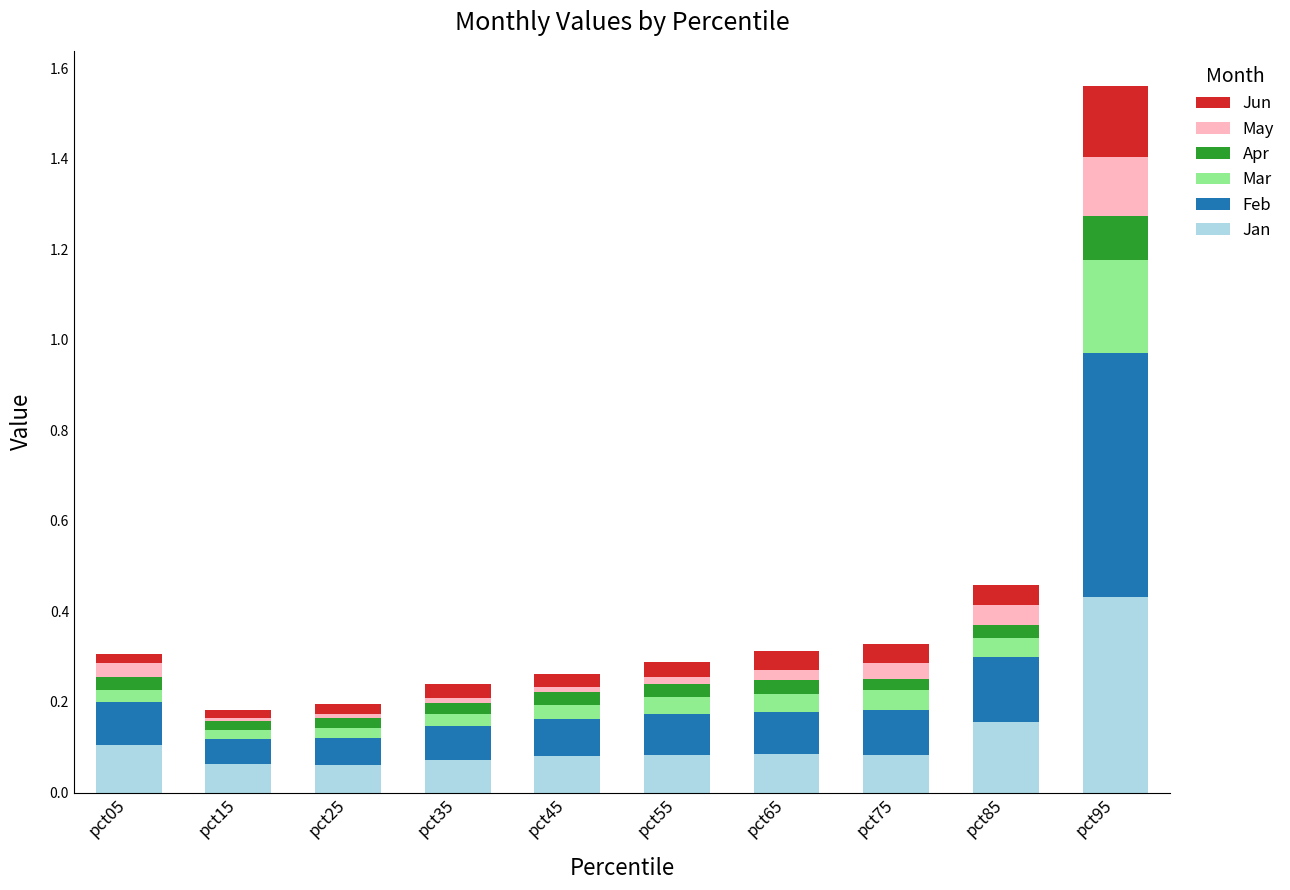

True or false: Jan has a value of 0.1 at pct65.

True